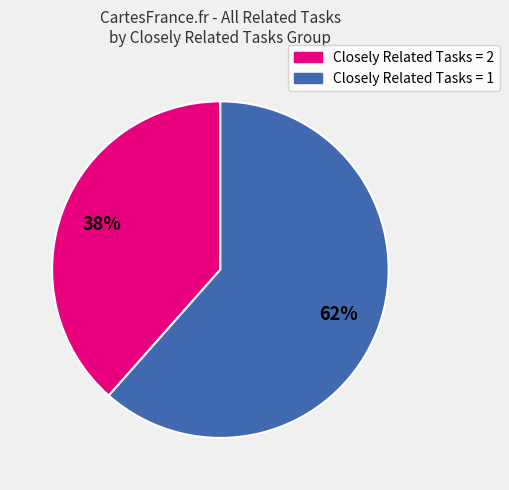

Which has a higher value, Closely Related Tasks = 2 or Closely Related Tasks = 1?

Closely Related Tasks = 1